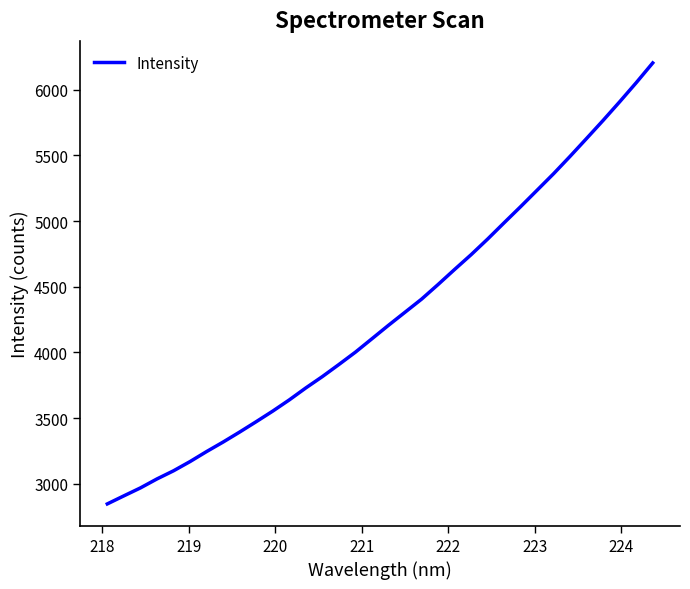

What is the minimum value shown in the chart?

2847.6